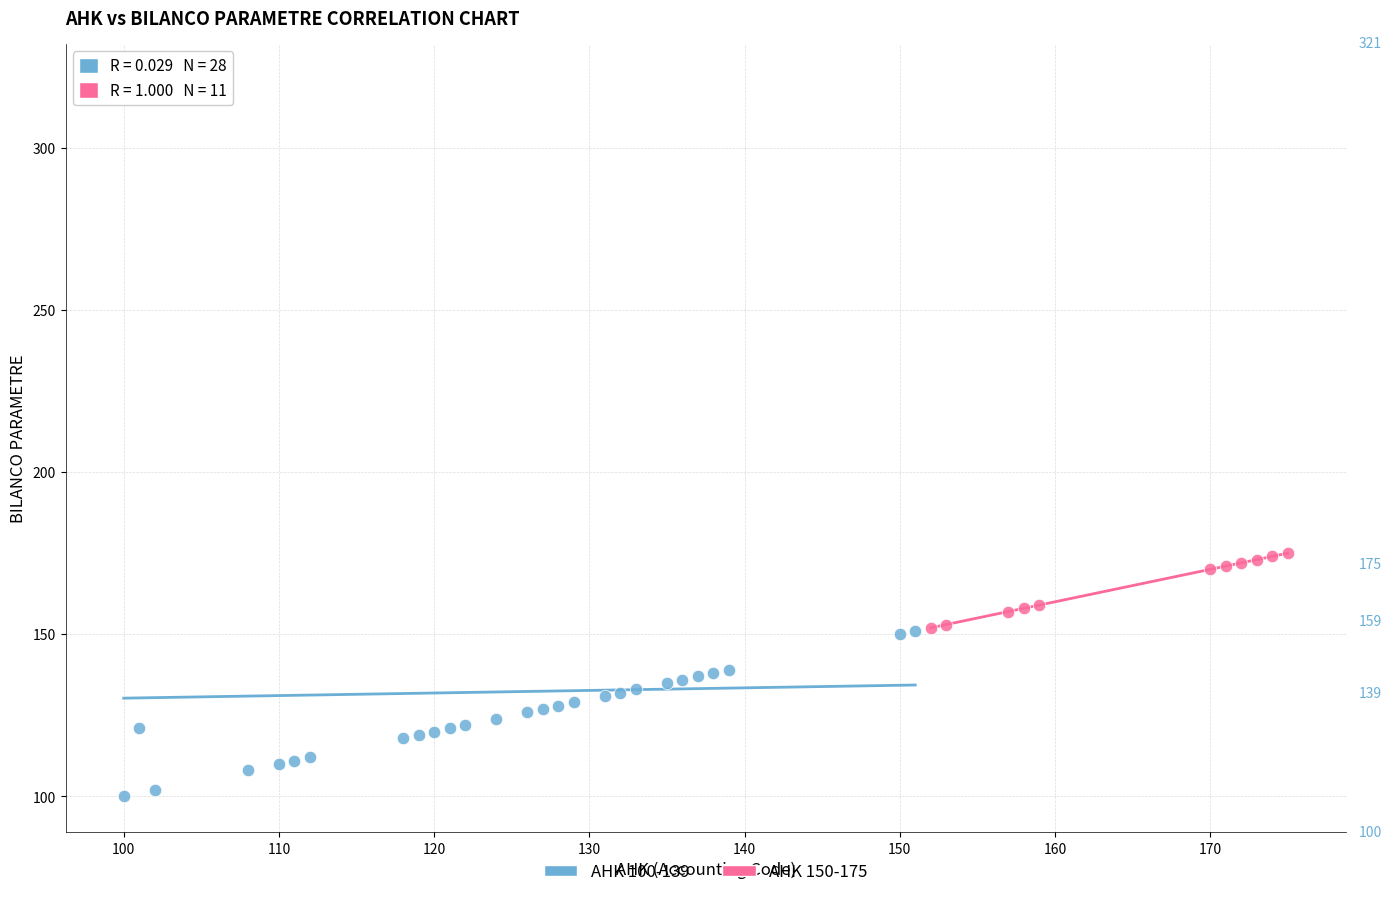

Which series contains the lowest Y value?

AHK 100-139